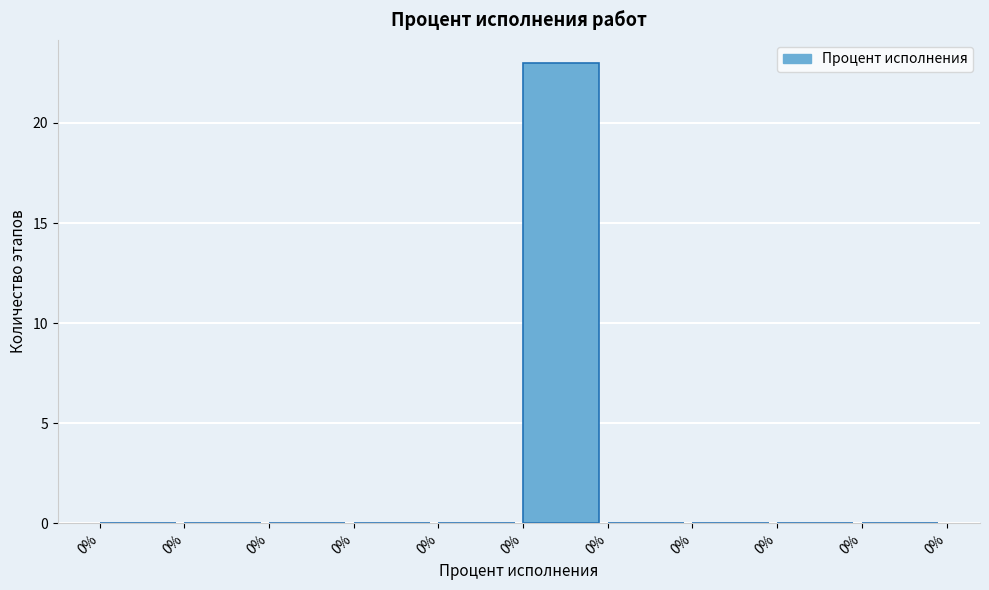

How many categories are shown in the chart?

10